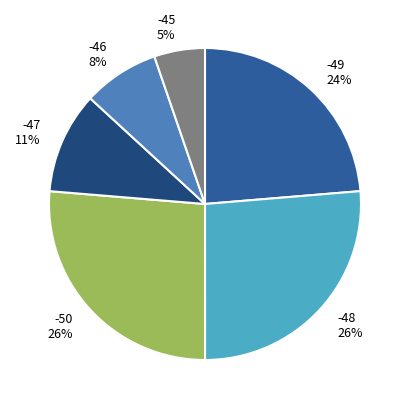

Is it true that -46 8% is 14% of the pie?

False